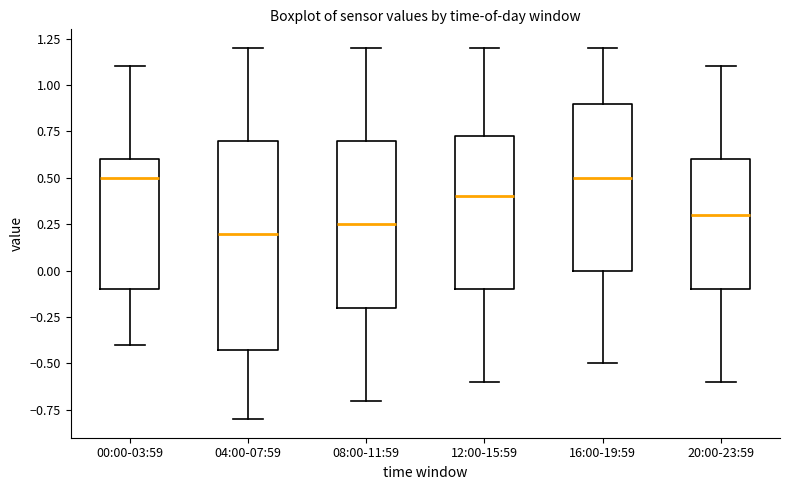

Reading left to right, read every box against the y-axis: the position of its median line, the range the box covers, and the ends of its whiskers. The values are not printed on the chart, so give them approximately, as read against the axis.

00:00-03:59: median 0.50, box -0.10 to 0.60, whiskers -0.40 to 1.10
04:00-07:59: median 0.20, box -0.40 to 0.70, whiskers -0.80 to 1.20
08:00-11:59: median 0.25, box -0.20 to 0.70, whiskers -0.70 to 1.20
12:00-15:59: median 0.40, box -0.10 to 0.75, whiskers -0.60 to 1.20
16:00-19:59: median 0.50, box 0.00 to 0.90, whiskers -0.50 to 1.20
20:00-23:59: median 0.30, box -0.10 to 0.60, whiskers -0.60 to 1.10